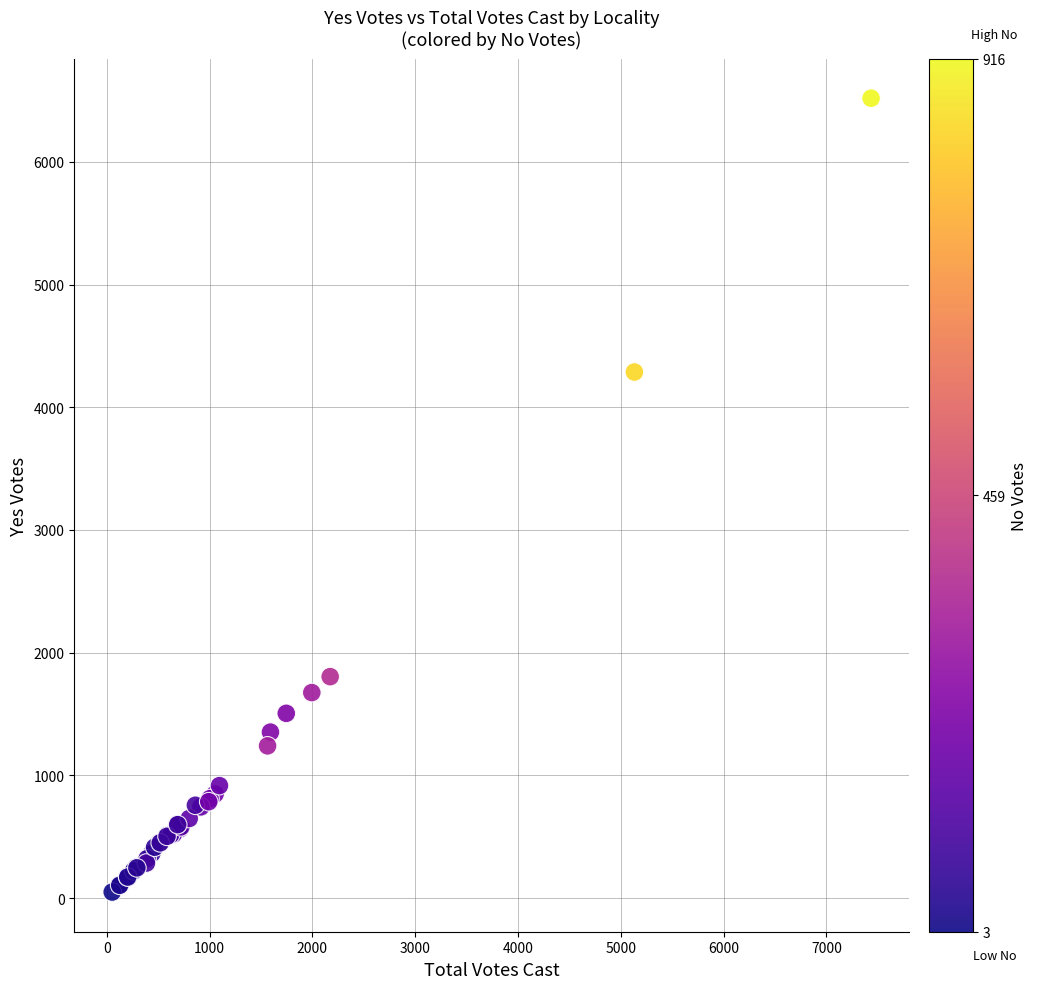

What Y value in the scatter plot is closest to 3284?

4287